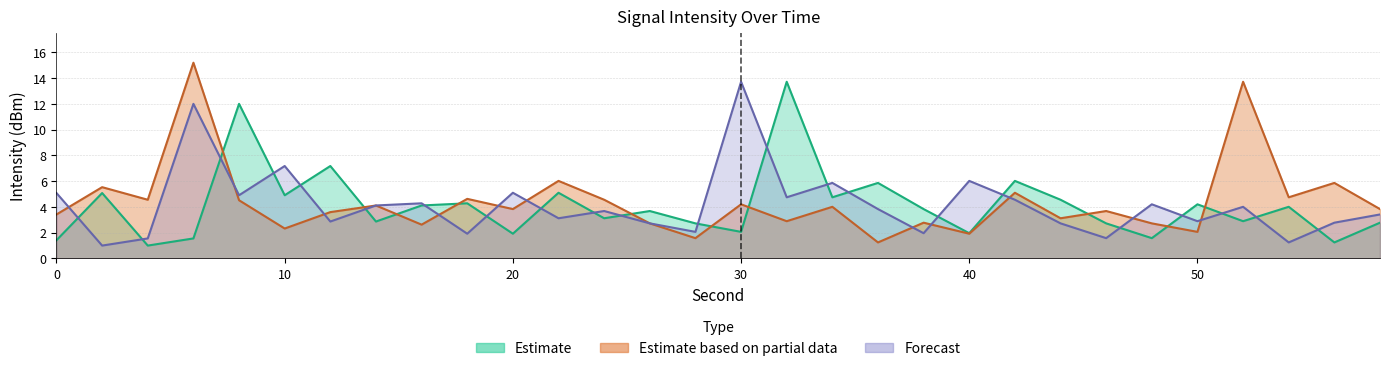

In Forecast, how many points are lower than both neighbors (excluding endpoints)?

11